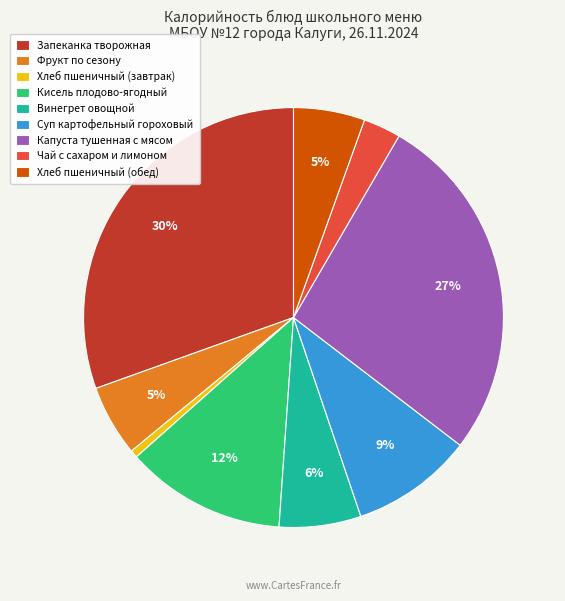

Count the number of slices in the pie.

9